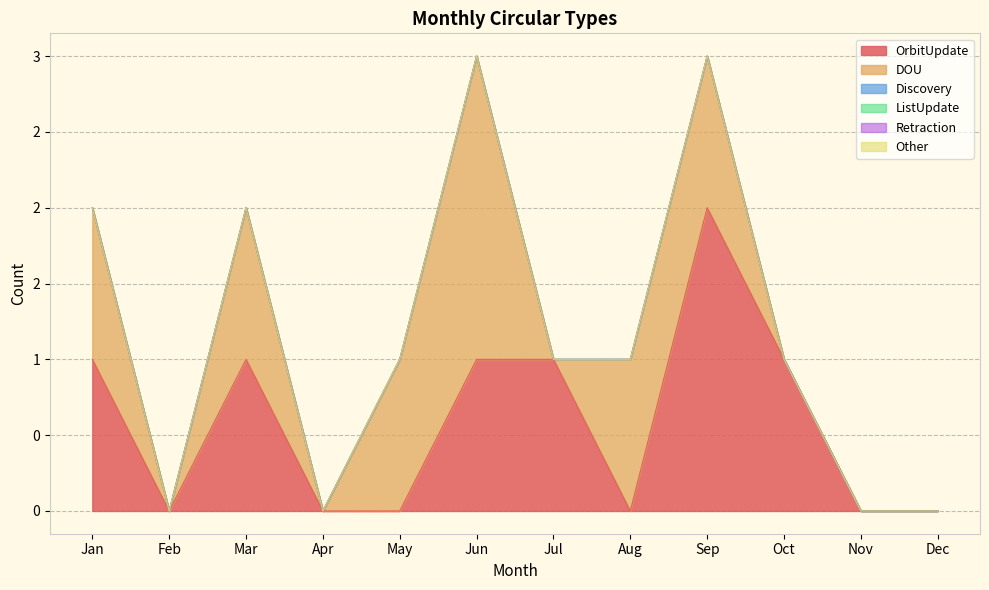

What is the difference between the second highest and minimum values in the OrbitUpdate series?

1